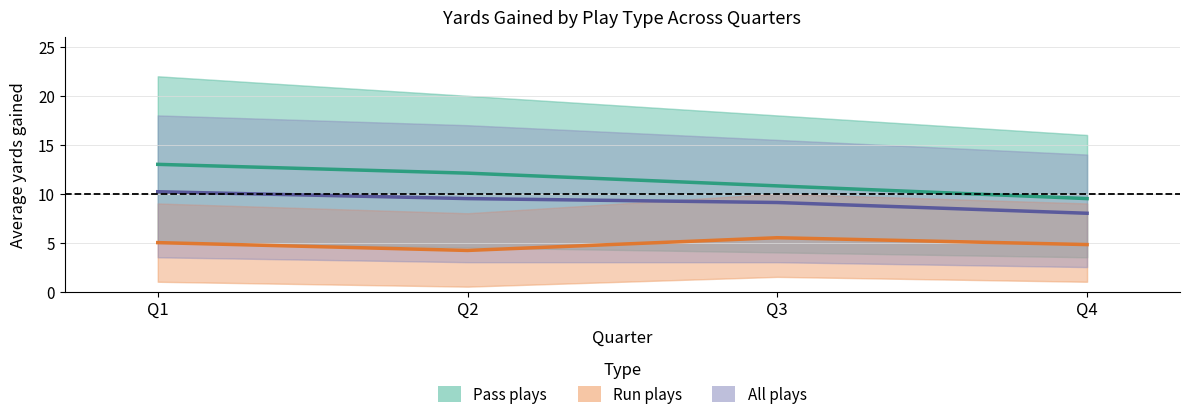

What is the greatest value displayed?

13.0